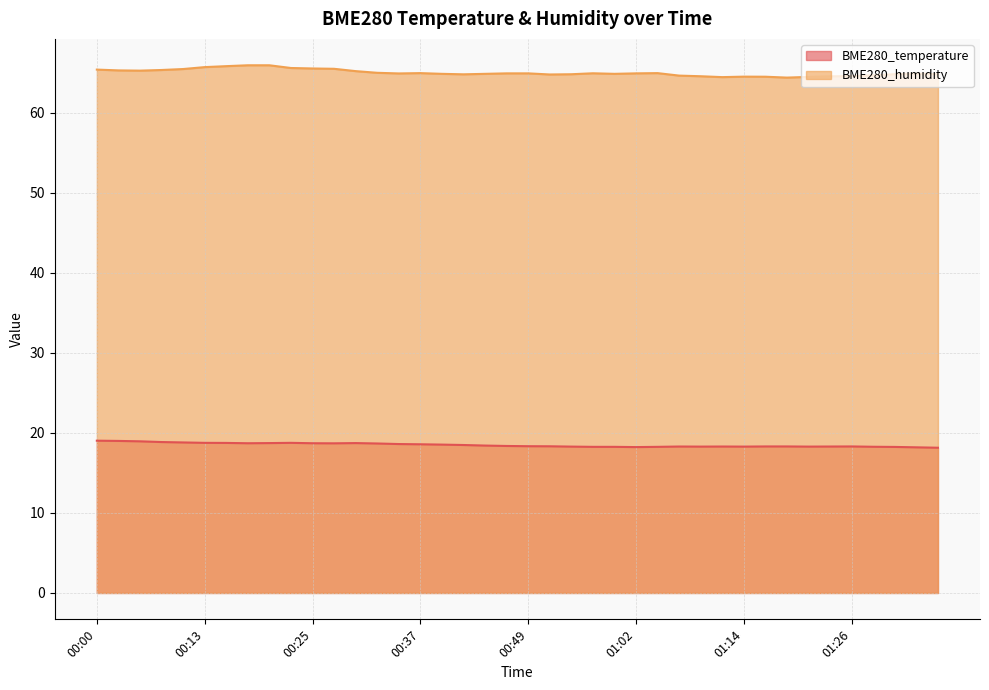

Reading right to left, transcribe all the data shown in this chart.

BME280_temperature: 01:36=18.1	01:34=18.2	01:31=18.2	01:29=18.3	01:26=18.3	01:24=18.3	01:21=18.3	01:19=18.3	01:16=18.3	01:14=18.3	01:11=18.3	01:09=18.3	01:07=18.3	01:04=18.2	01:02=18.2	00:59=18.2	00:57=18.2	00:54=18.3	00:52=18.3	00:49=18.3	00:47=18.4	00:44=18.4	00:42=18.5	00:40=18.5	00:37=18.6	00:35=18.6	00:32=18.7	00:30=18.7	00:27=18.7	00:25=18.7	00:22=18.8	00:20=18.7	00:18=18.7	00:15=18.7	00:13=18.8	00:10=18.8	00:08=18.9	00:05=18.9	00:03=19.0	00:00=19.0
BME280_humidity: 01:36=64.8	01:34=64.9	01:31=64.8	01:29=64.7	01:26=64.6	01:24=64.5	01:21=64.5	01:19=64.4	01:16=64.5	01:14=64.5	01:11=64.4	01:09=64.5	01:07=64.6	01:04=64.9	01:02=64.9	00:59=64.8	00:57=64.9	00:54=64.8	00:52=64.8	00:49=64.9	00:47=64.9	00:44=64.8	00:42=64.8	00:40=64.8	00:37=64.9	00:35=64.9	00:32=65.0	00:30=65.2	00:27=65.5	00:25=65.5	00:22=65.6	00:20=65.9	00:18=65.9	00:15=65.8	00:13=65.7	00:10=65.4	00:08=65.3	00:05=65.2	00:03=65.3	00:00=65.4